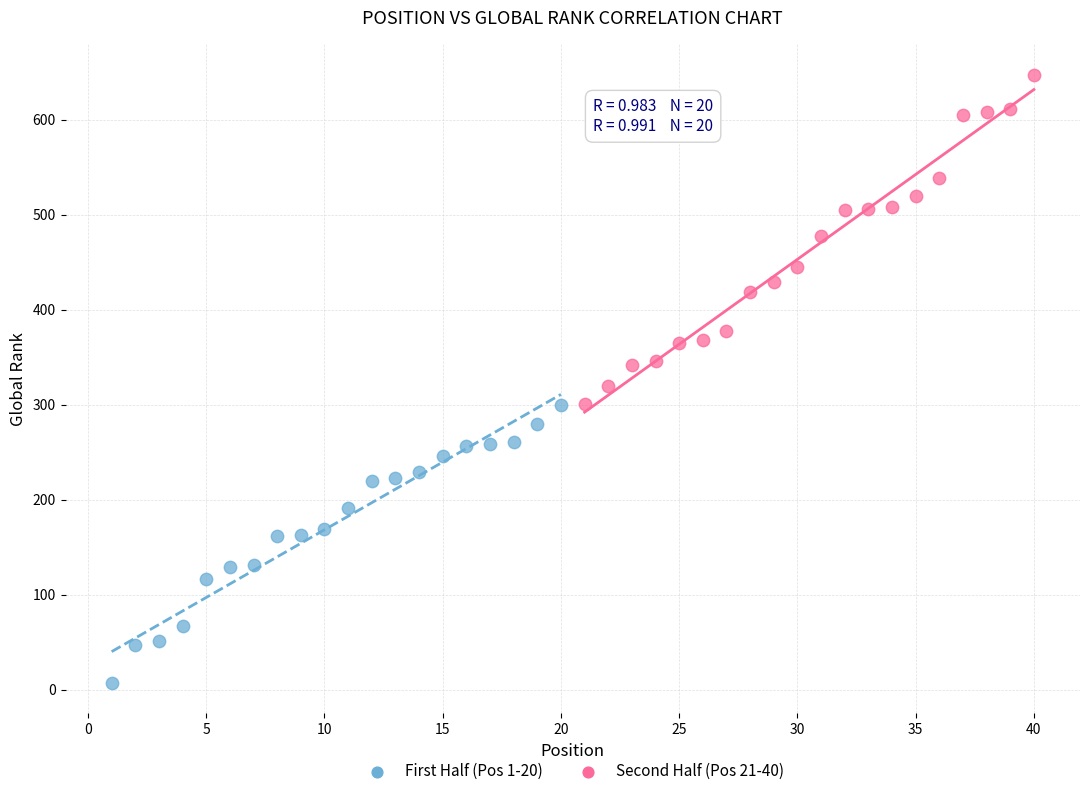

What are all the series names shown in the legend?

First Half (Pos 1-20), Second Half (Pos 21-40)